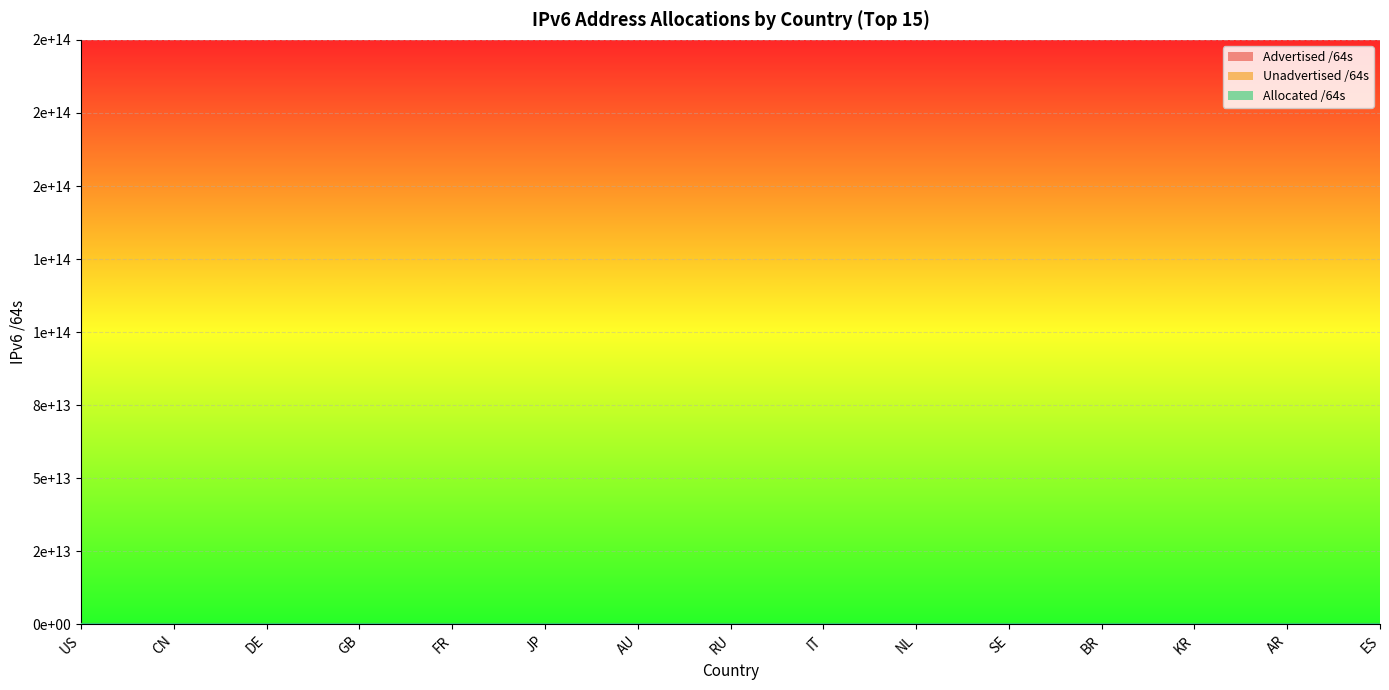

Count the number of categories in the chart.

15